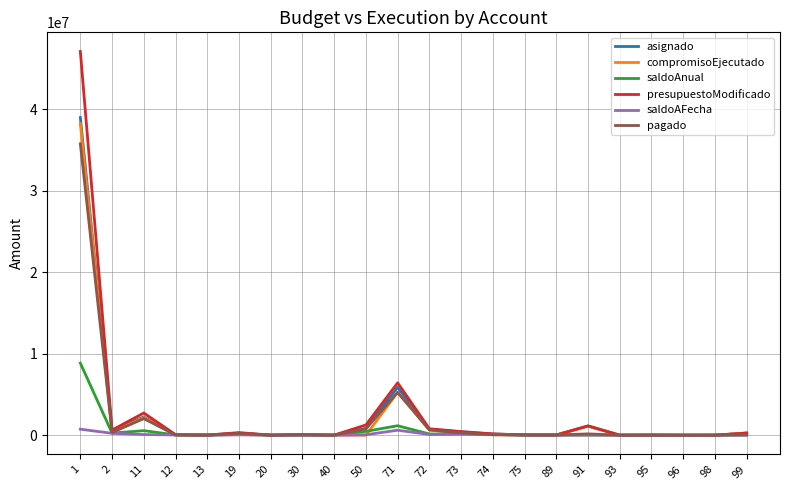

True or false: saldoAnual has a value of 2100 at 13.

True